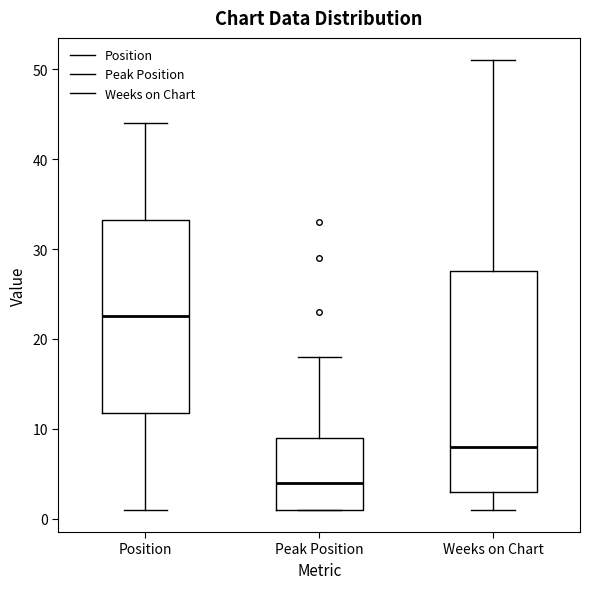

Reading left to right, read every box against the y-axis: the position of its median line, the range the box covers, and the ends of its whiskers. The values are not printed on the chart, so give them approximately, as read against the axis.

Position: median 23, box 12 to 33, whiskers 1 to 44
Peak Position: median 4, box 1 to 9, whiskers 1 to 18
Weeks on Chart: median 8, box 3 to 28, whiskers 1 to 51